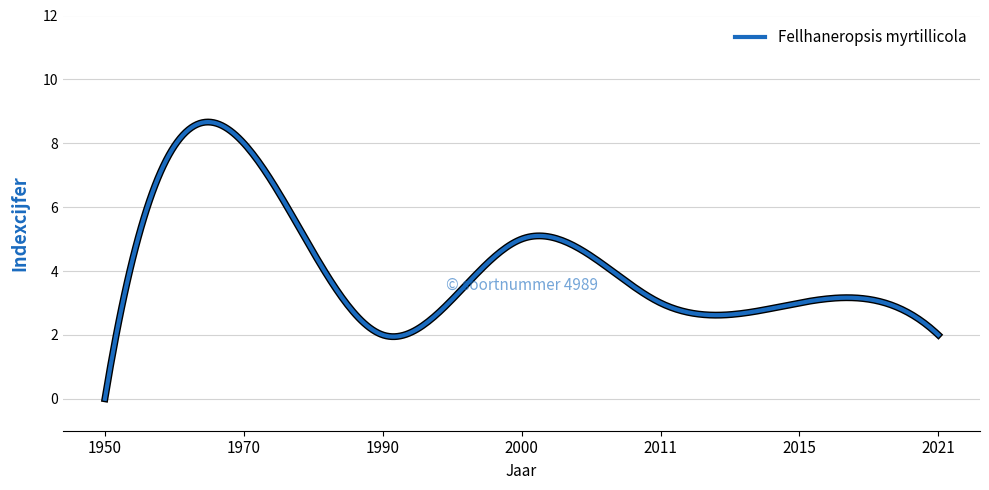

What is the greatest value displayed?

8.7